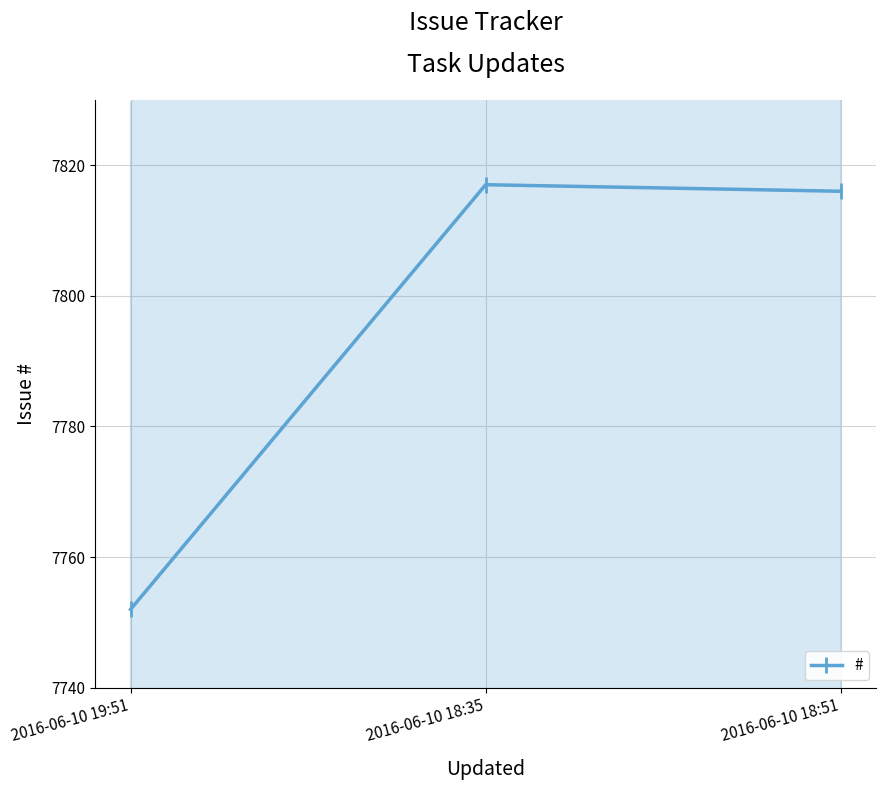

The value at 2016-06-10 18:35 is 13661. True or false?

False